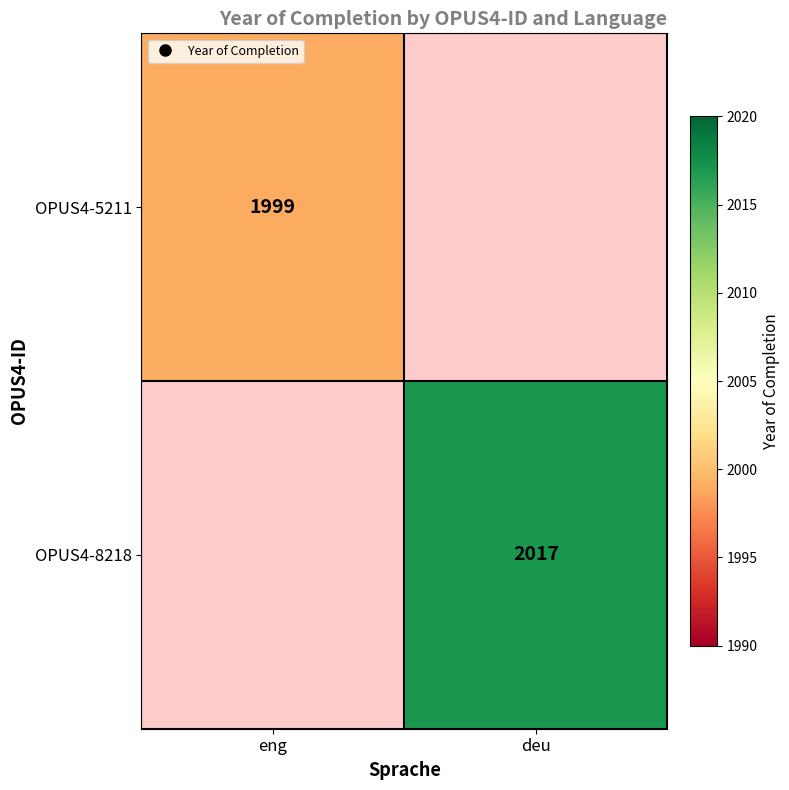

The OPUS4-5211 series shows 1999.0 at eng. True or false?

True